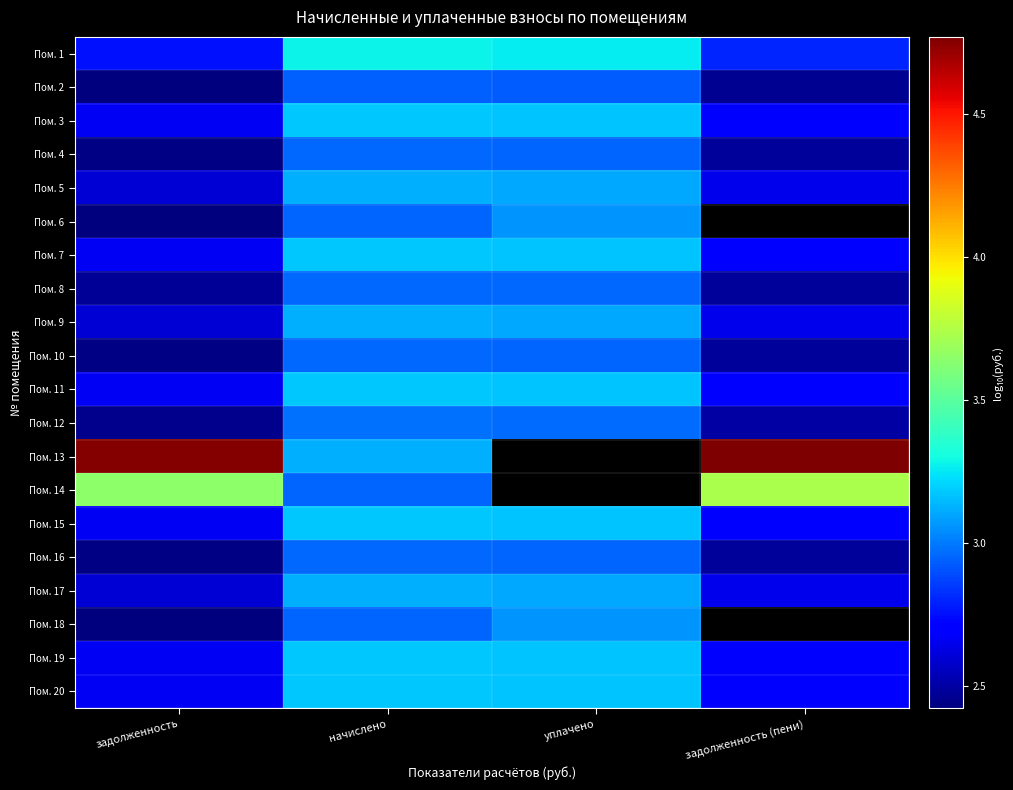

What is the sum of all Пом. 10 values?

10.8